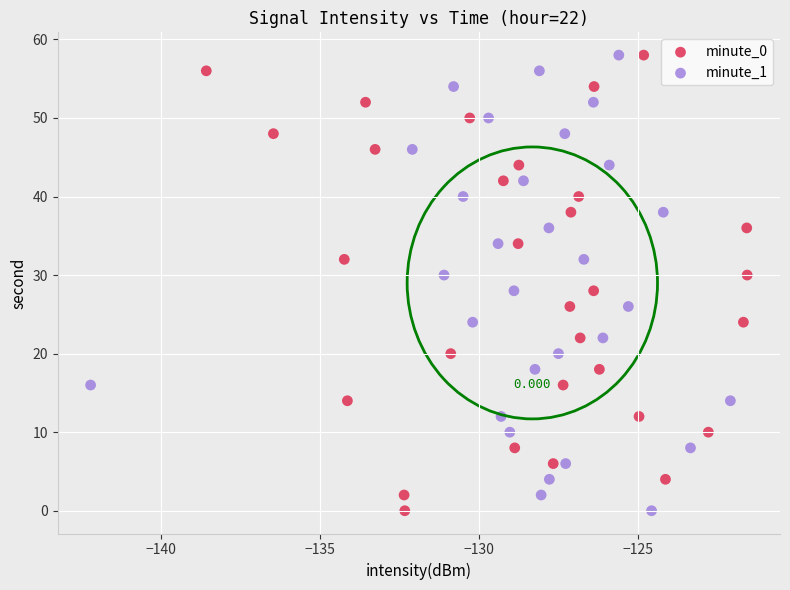

What are all the series names shown in the legend?

minute_0, minute_1